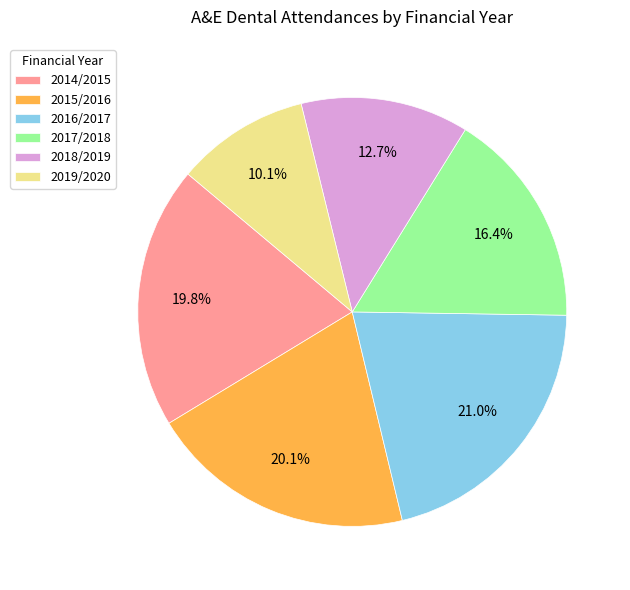

To the nearest percent, what is the average slice percentage?

17%